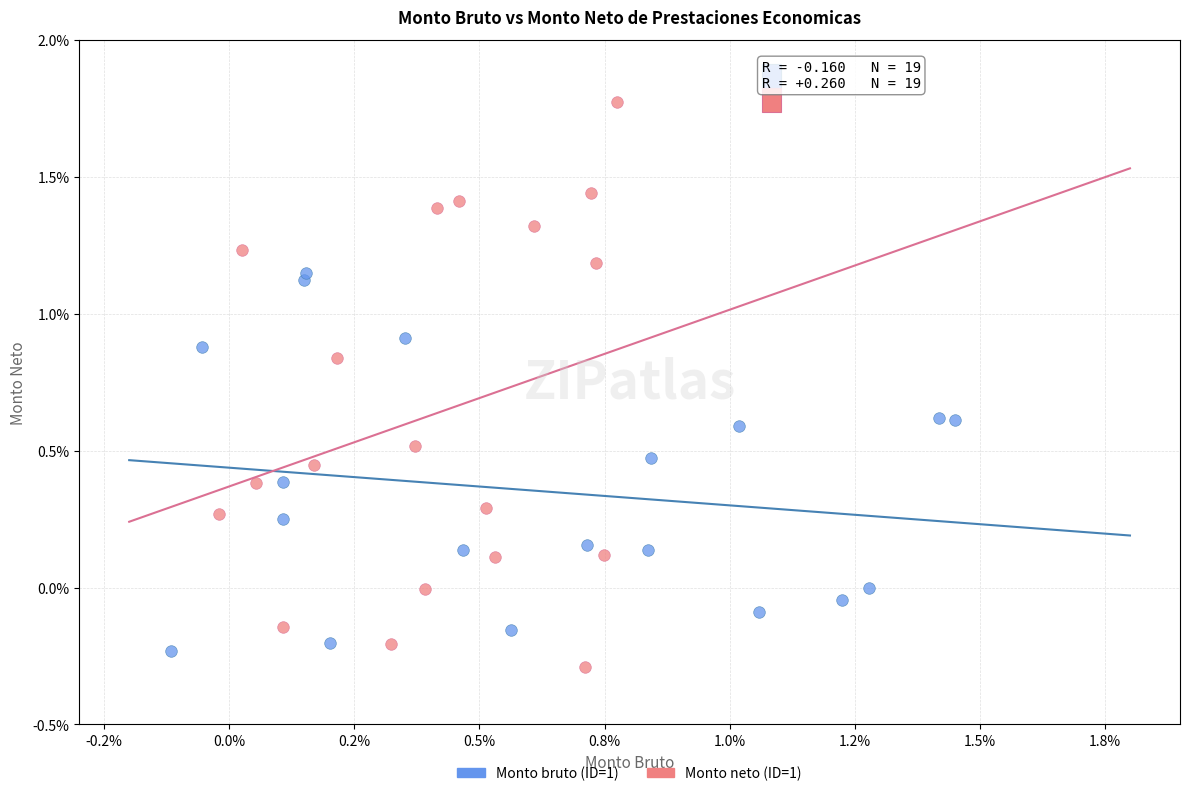

What are all the series names shown in the legend?

Monto bruto (ID=1), Monto neto (ID=1)